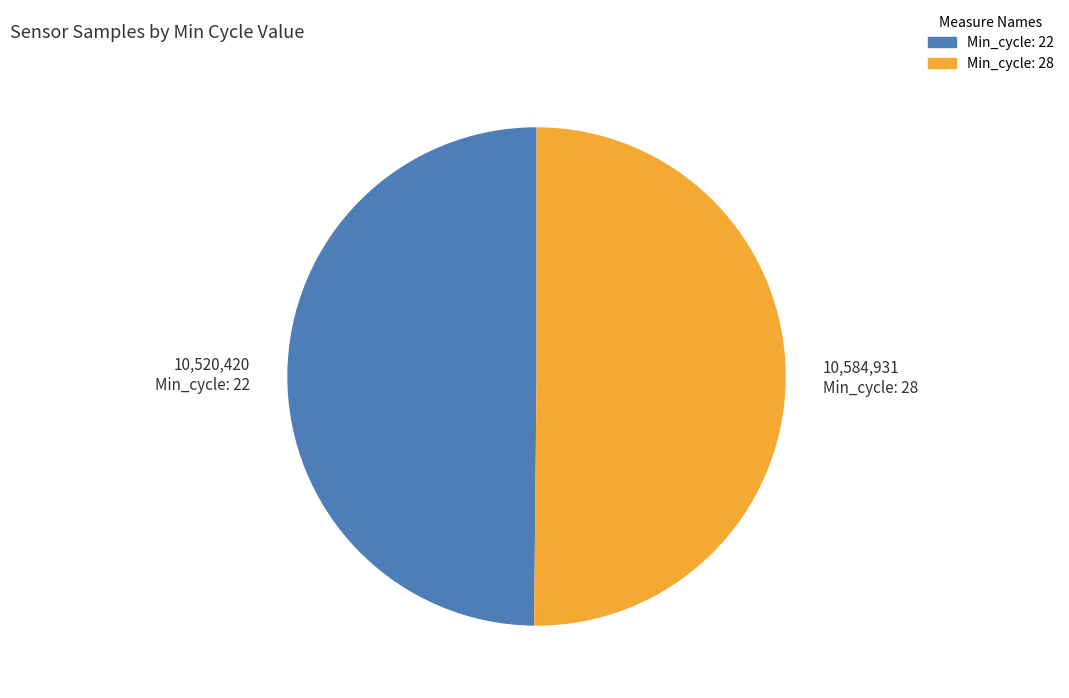

How many slices are in this pie chart?

2